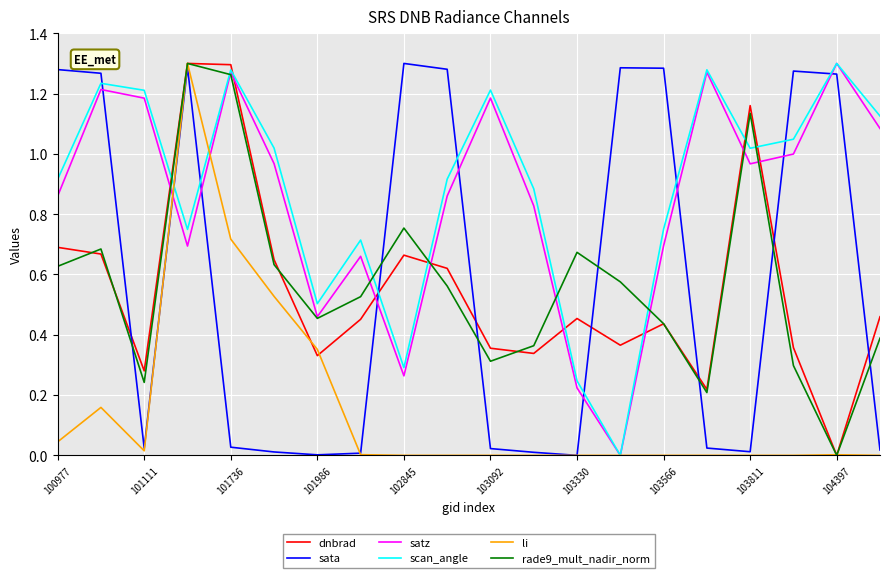

Which series ends up on top after the final intersection of rade9_mult_nadir_norm and scan_angle?

scan_angle